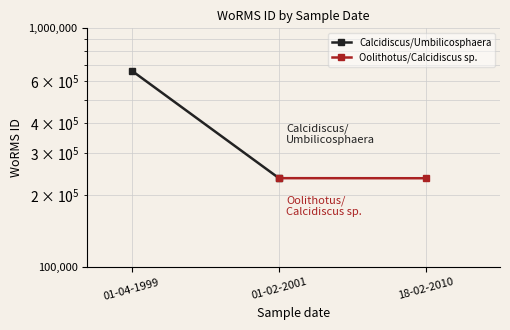

At which category does the chart reach its minimum across all series?

01-02-2001